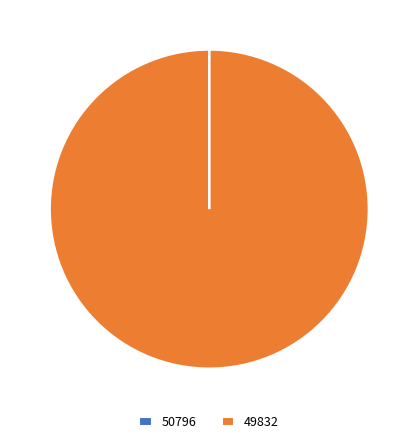

Which category accounts for the majority?

49832